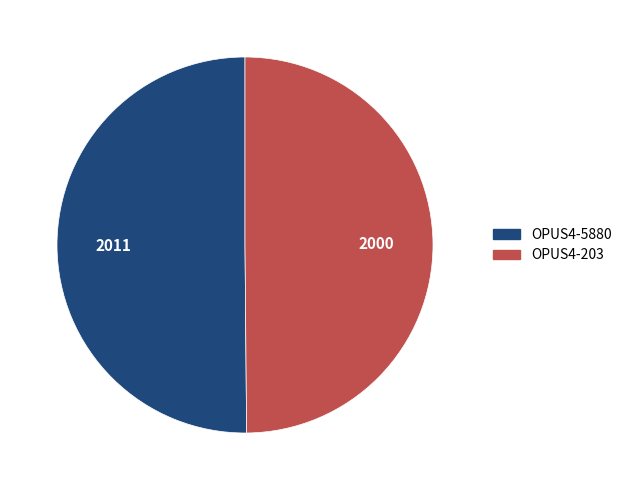

Is it true that OPUS4-203 is 50% of the pie?

True